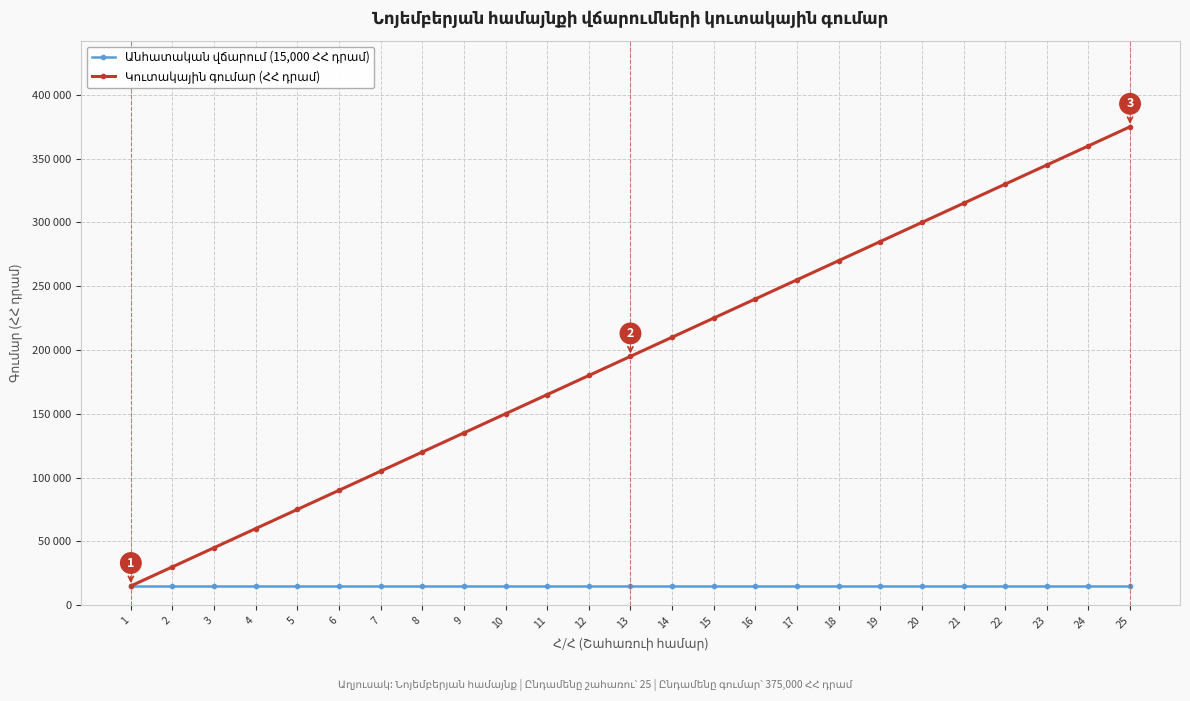

What is the difference between the Կուտակային գումար (ՀՀ դրամ) values at 15 and 13?

30000